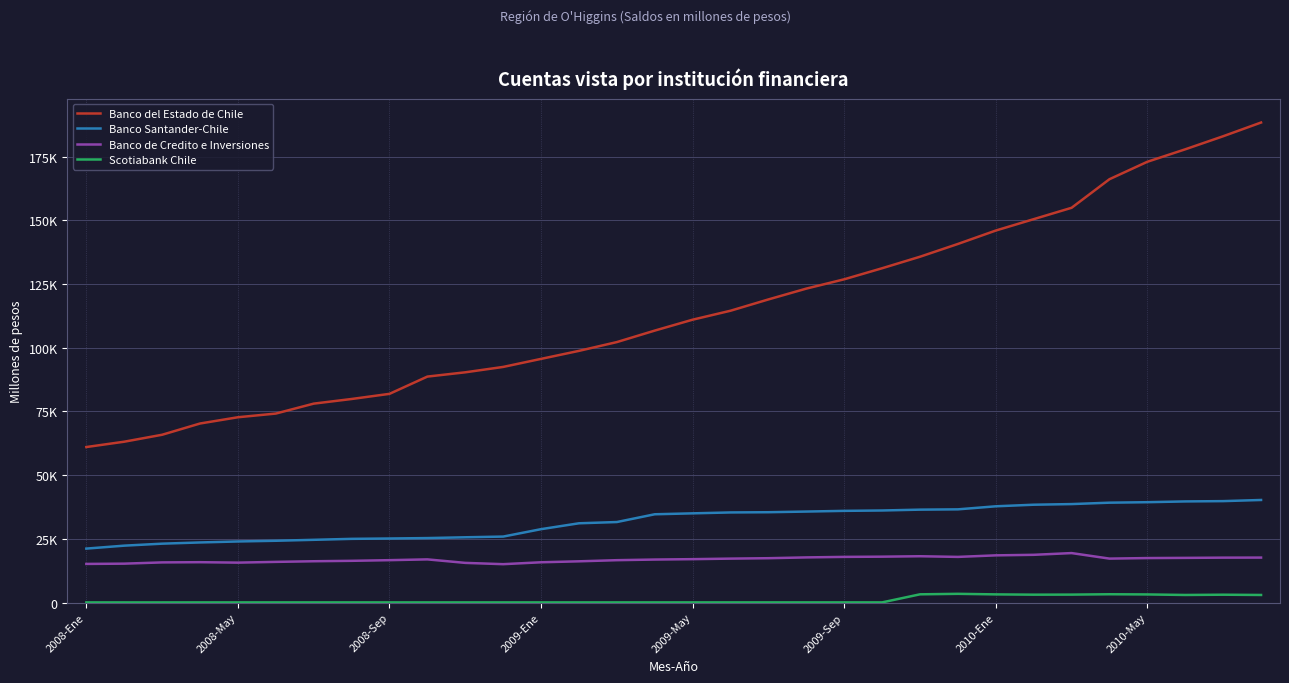

Is this an area chart (filled region under the line)?

No